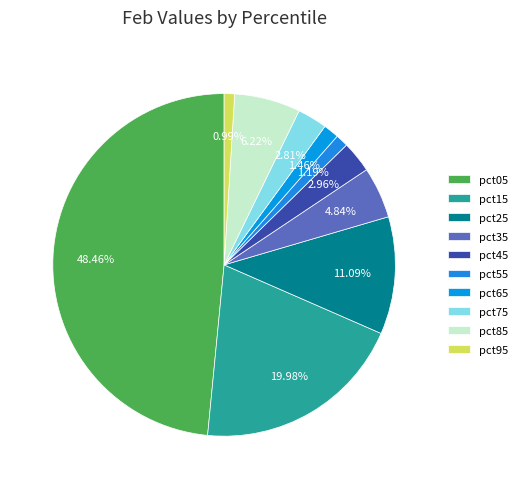

To the nearest percent, what is the combined percentage of pct35 and pct85?

11%